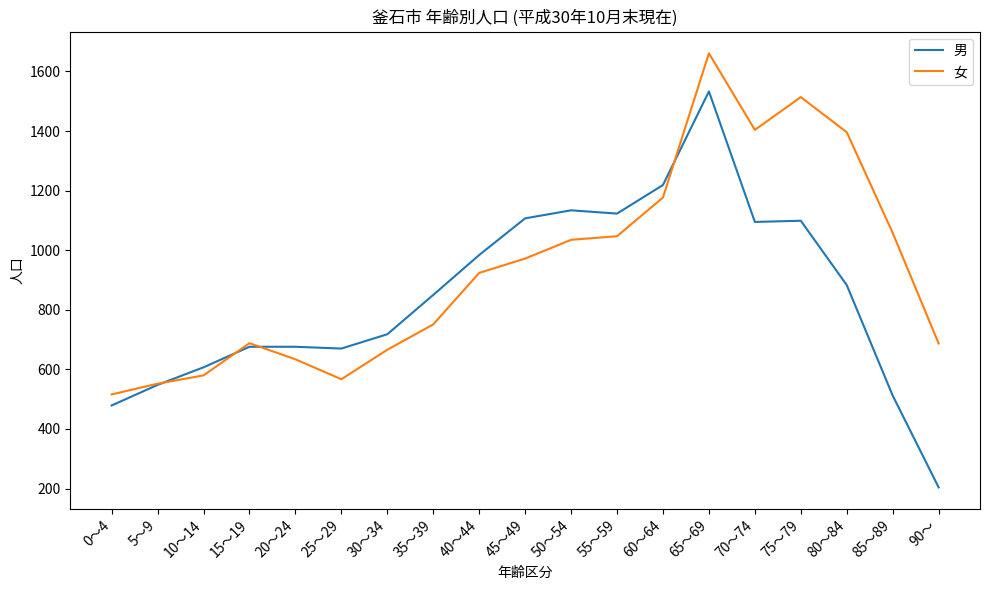

In 女, how many points are lower than both neighbors (excluding endpoints)?

2